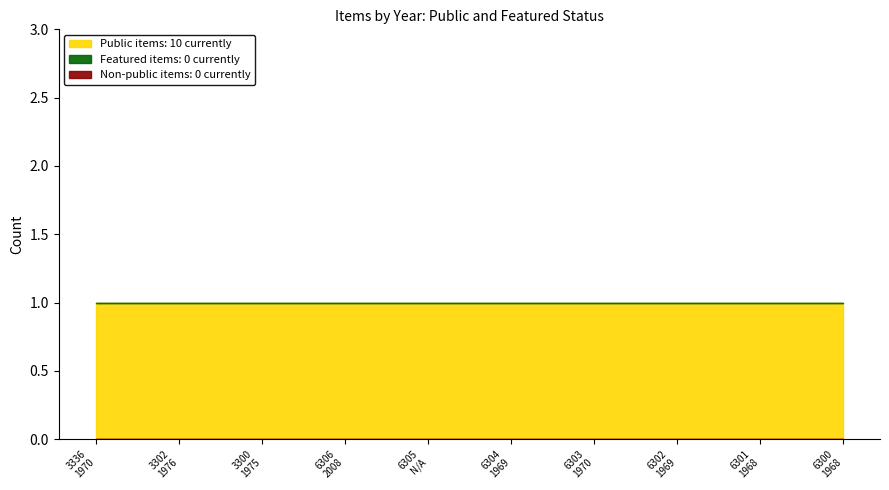

True or false: Public items and Featured items cross at least once.

False